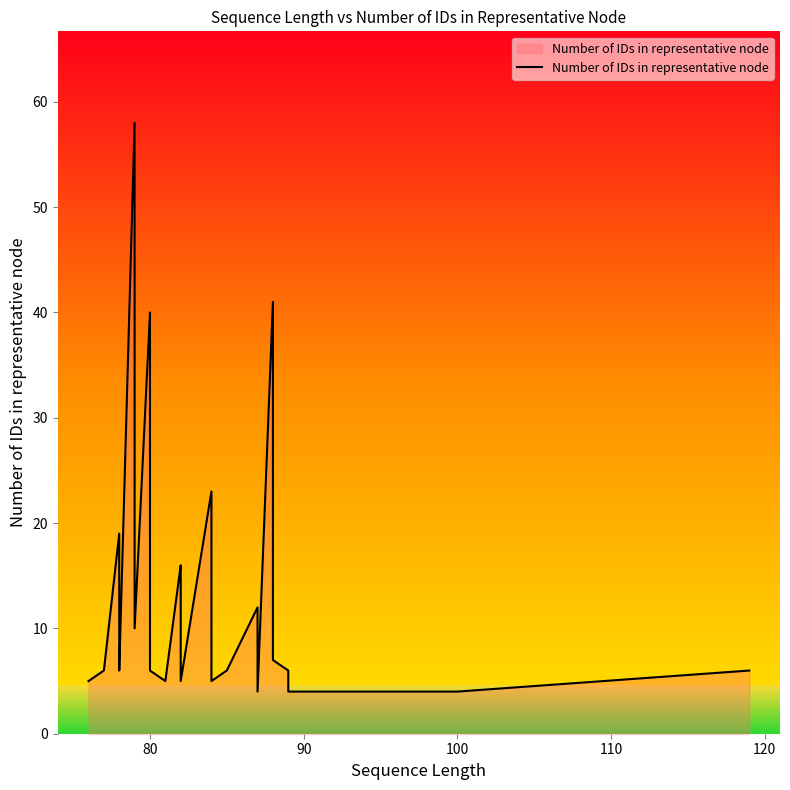

What is the difference between the maximum and minimum values?

54